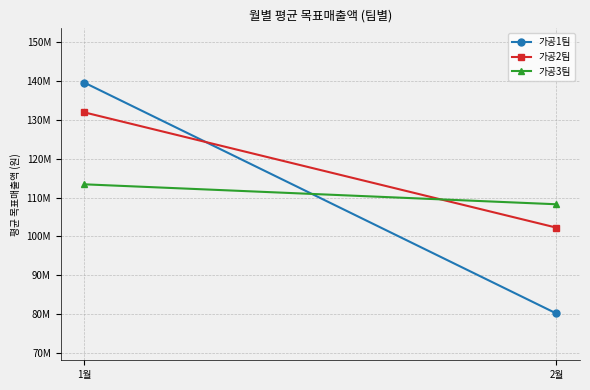

Reading left to right, list all the values displayed in this chart.

가공1팀: 139545000	80190000
가공2팀: 131895000	102262500
가공3팀: 113400000	108270000